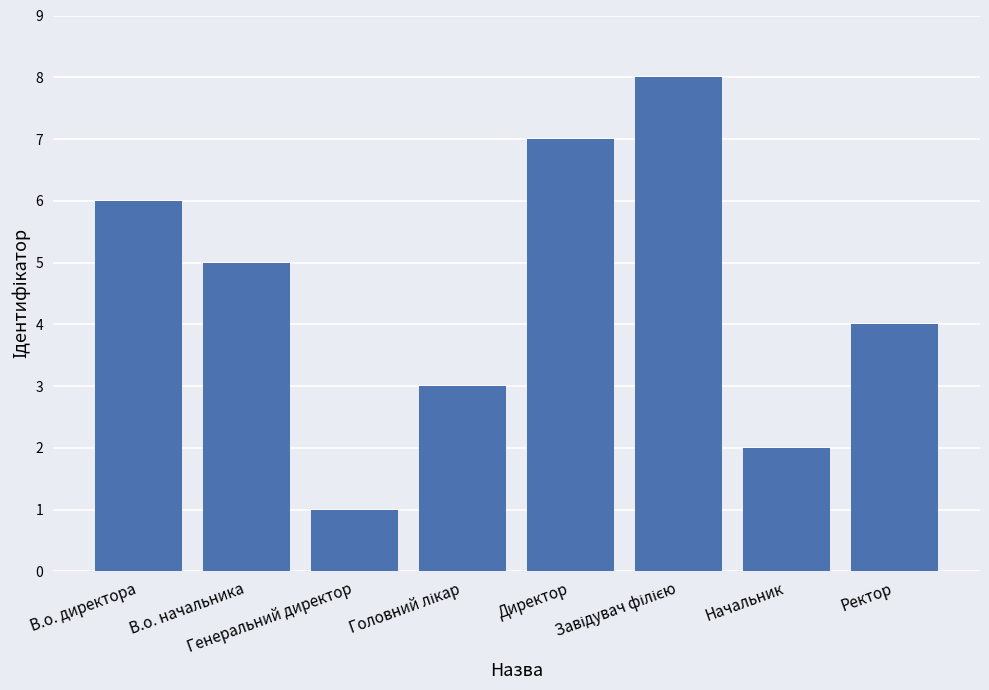

What is the difference between the second highest and second lowest values?

5